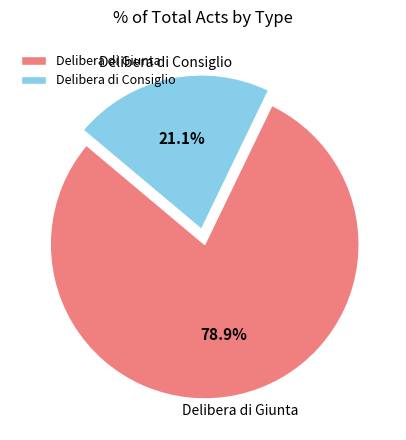

To the nearest percent, what is the difference between the largest and smallest slice percentages?

58%